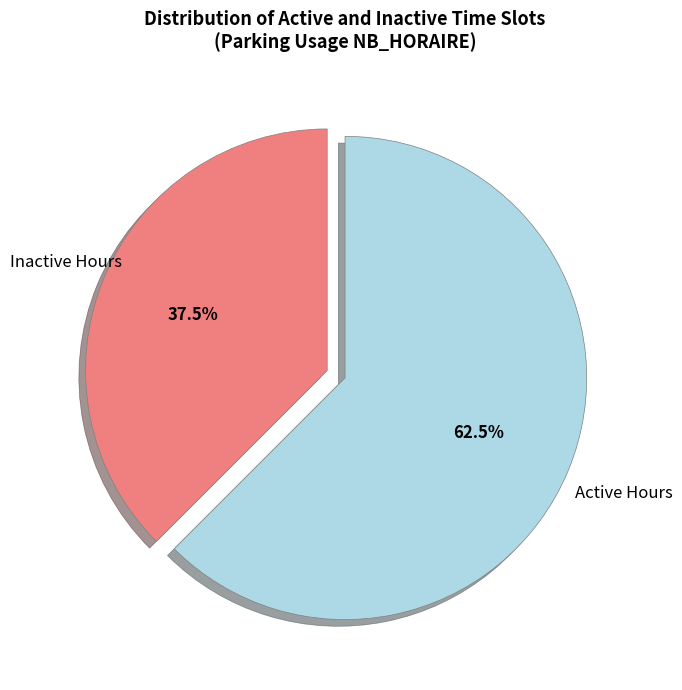

Is there a majority slice in this chart?

Yes